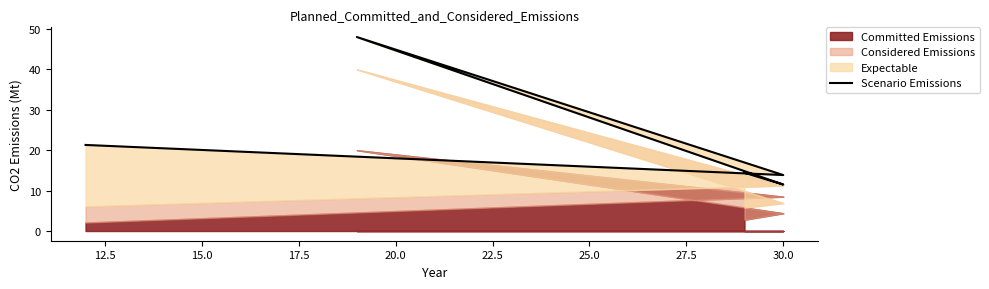

Count the number of values greater than 14.

3